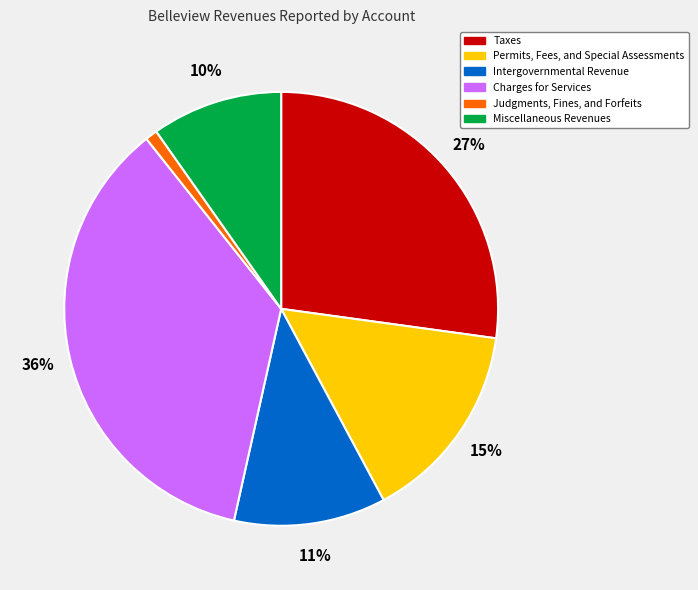

Combined, do Charges for Services and Intergovernmental Revenue account for over 50%?

No